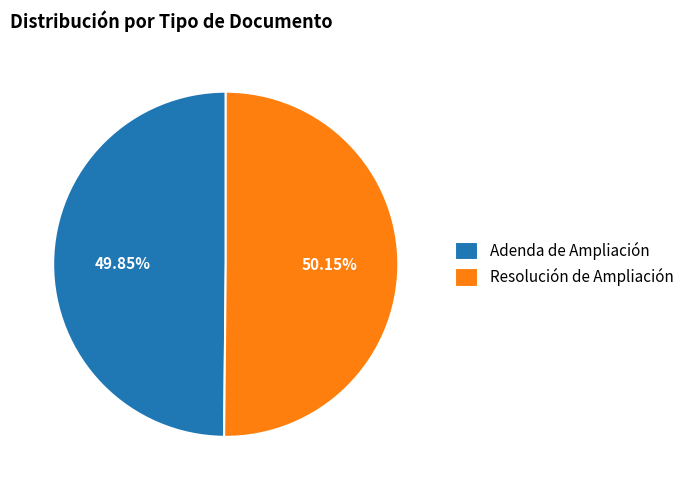

Does any single category account for the majority?

Yes